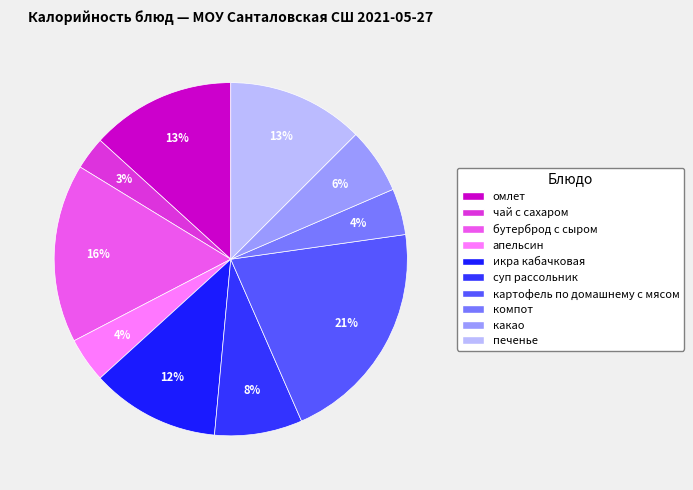

How many slices are in this pie chart?

10